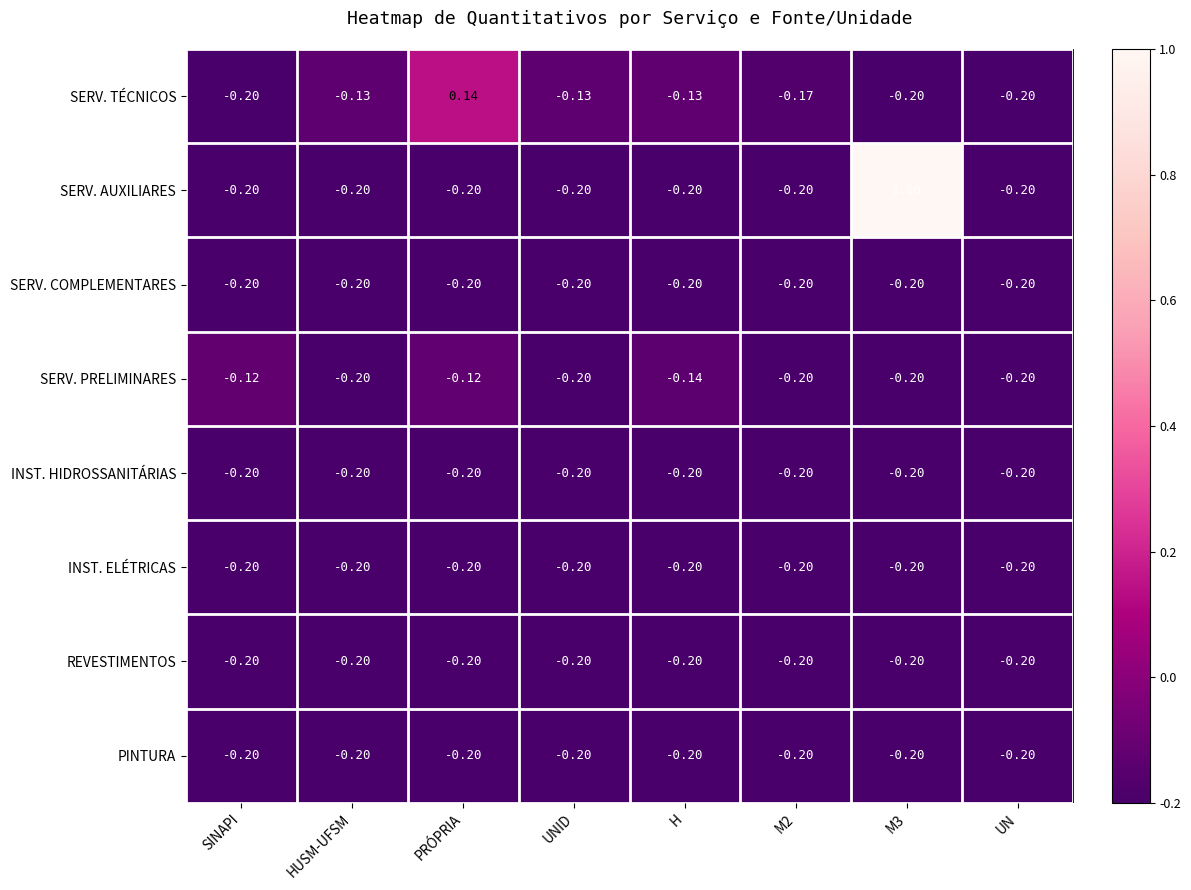

Which series has the widest spread of values?

SERV. AUXILIARES